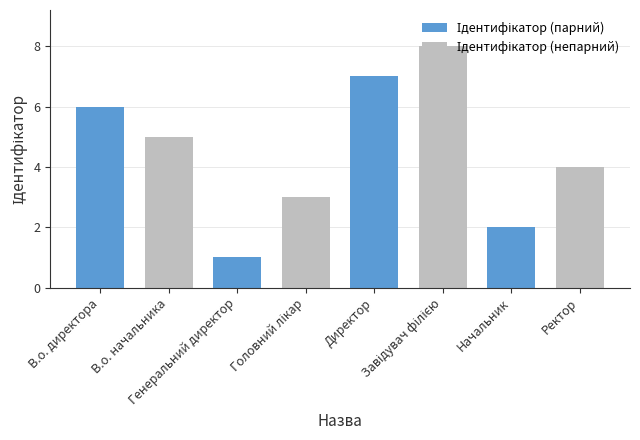

How many values exceed 5?

3